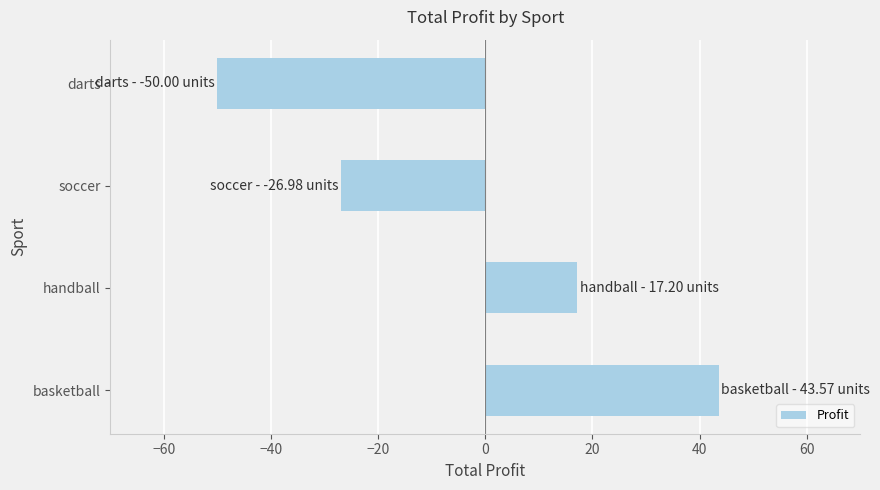

What is the difference between the maximum and second lowest values?

70.5